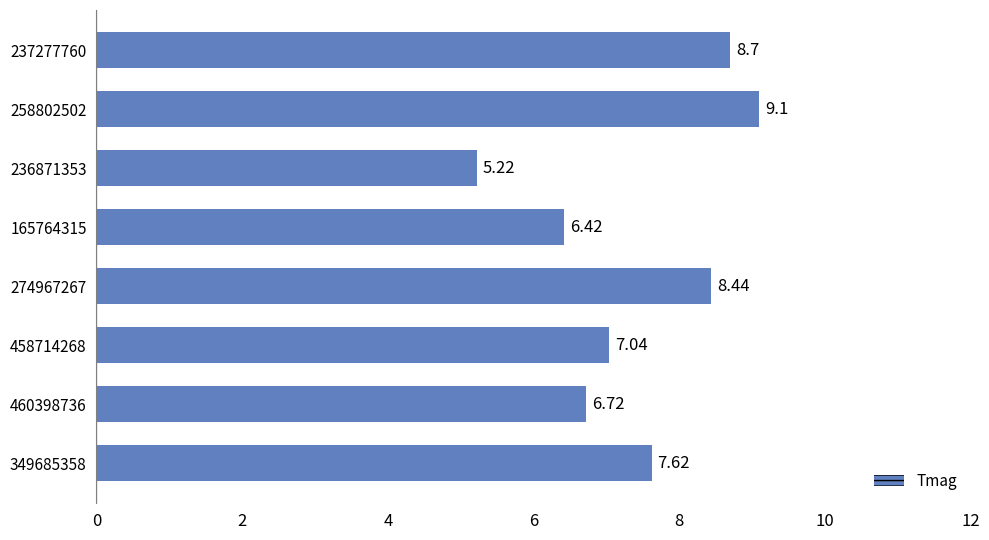

At which category does the chart reach its minimum across all series?

236871353